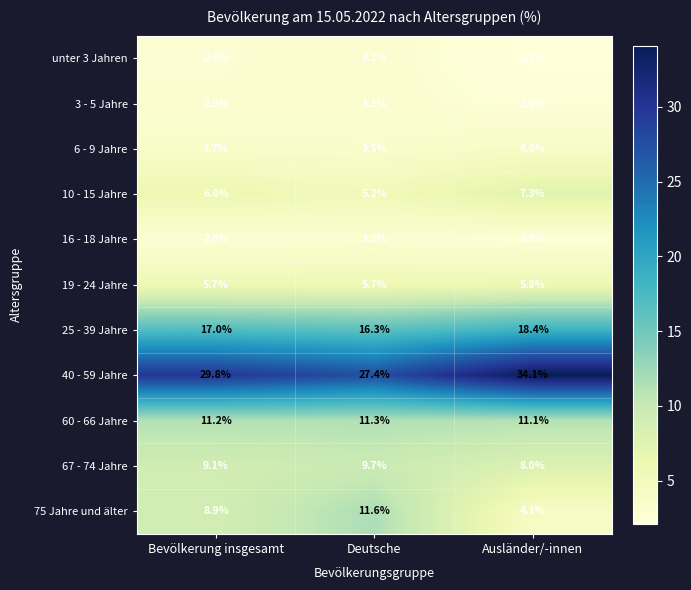

What is the minimum value shown in the chart?

2.1